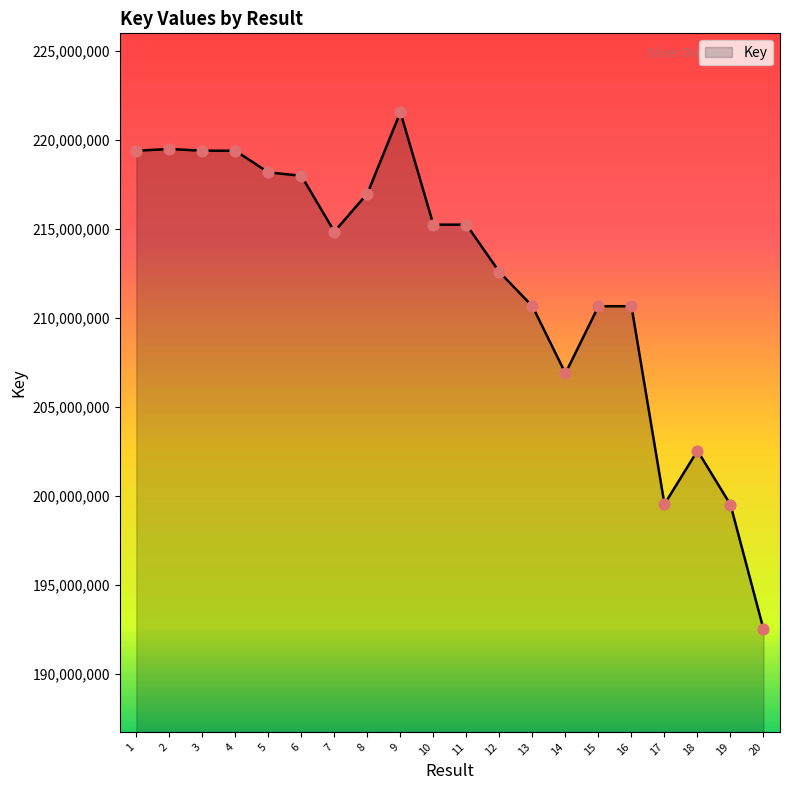

What is the ratio of the value at 4 to the value at 3?

1.0